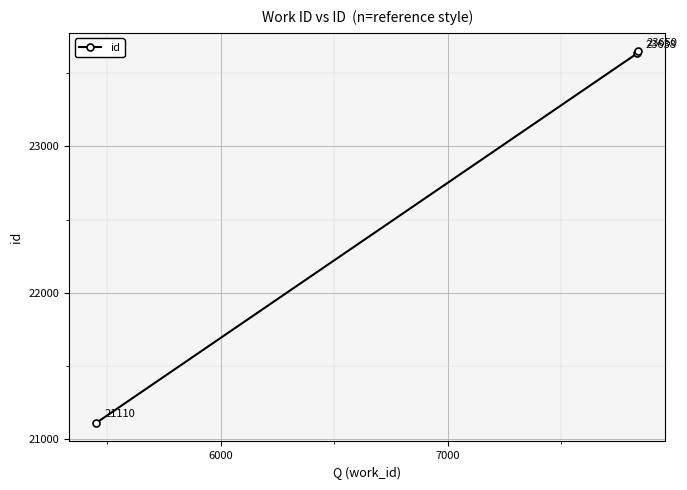

What is the minimum value shown in the chart?

21110